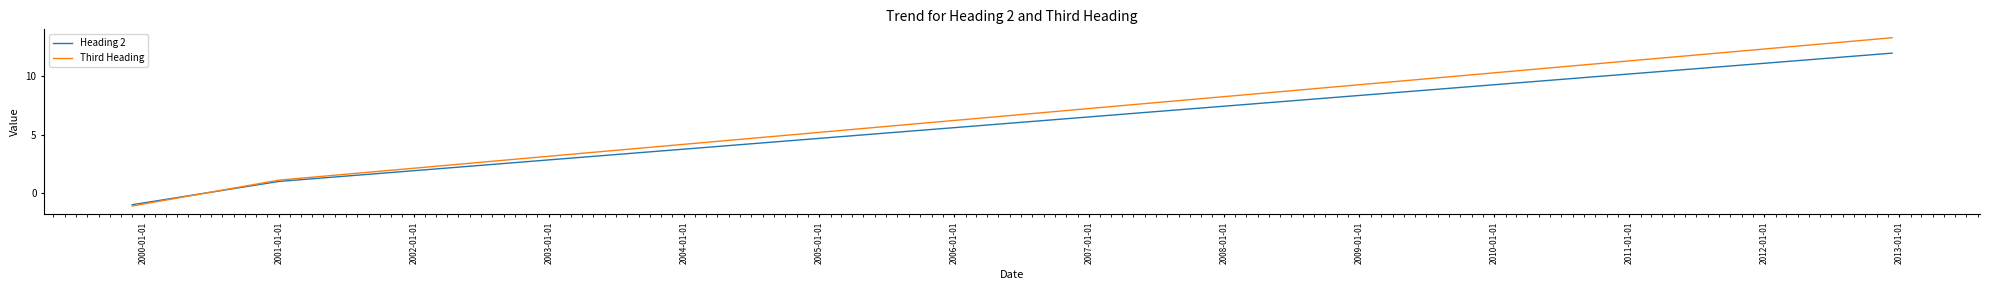

True or false: Heading 2 has more than 2 interior local peaks.

False